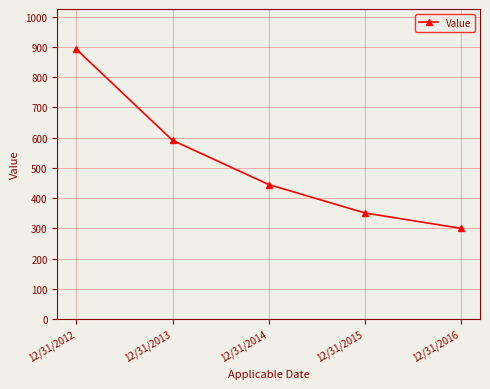

Rank the categories by value from lowest to highest.

12/31/2016, 12/31/2015, 12/31/2014, 12/31/2013, 12/31/2012